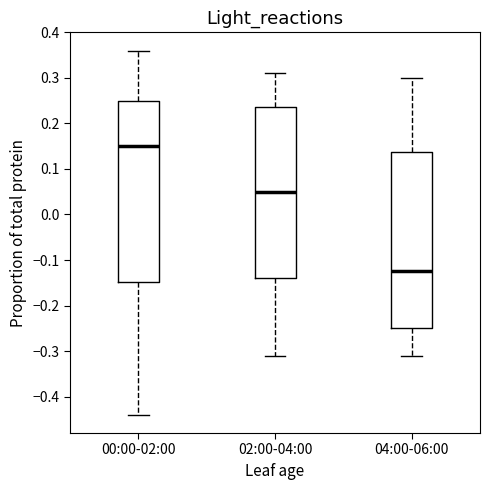

Where does the upper whisker of the box for 04:00-06:00 end on the y-axis? The values are not printed on the chart, so give them approximately, as read against the axis.

0.30